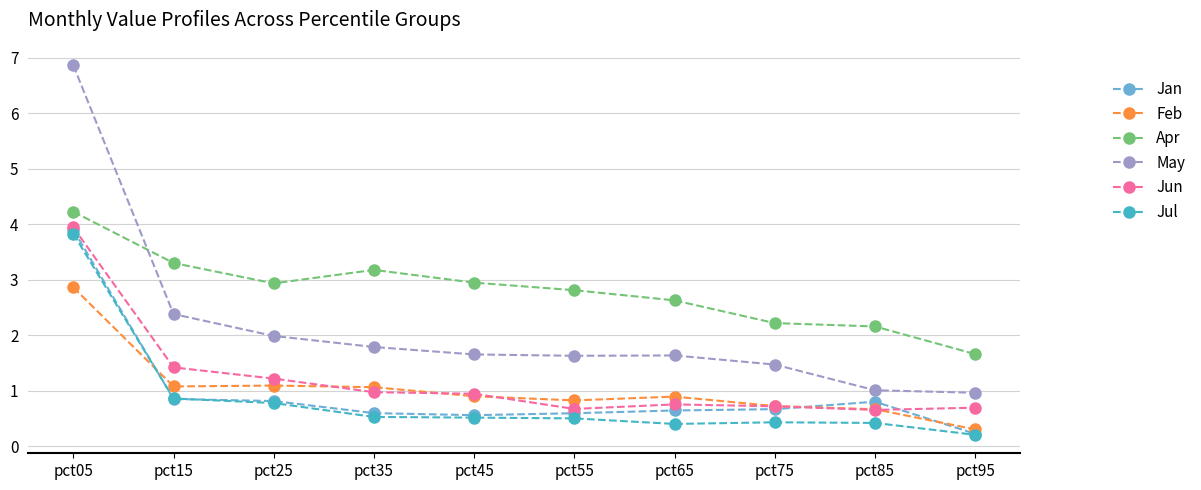

What is the greatest value displayed?

6.9